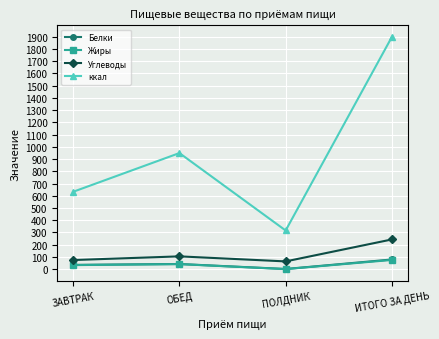

At which category is the sum across all series the highest?

ИТОГО ЗА ДЕНЬ